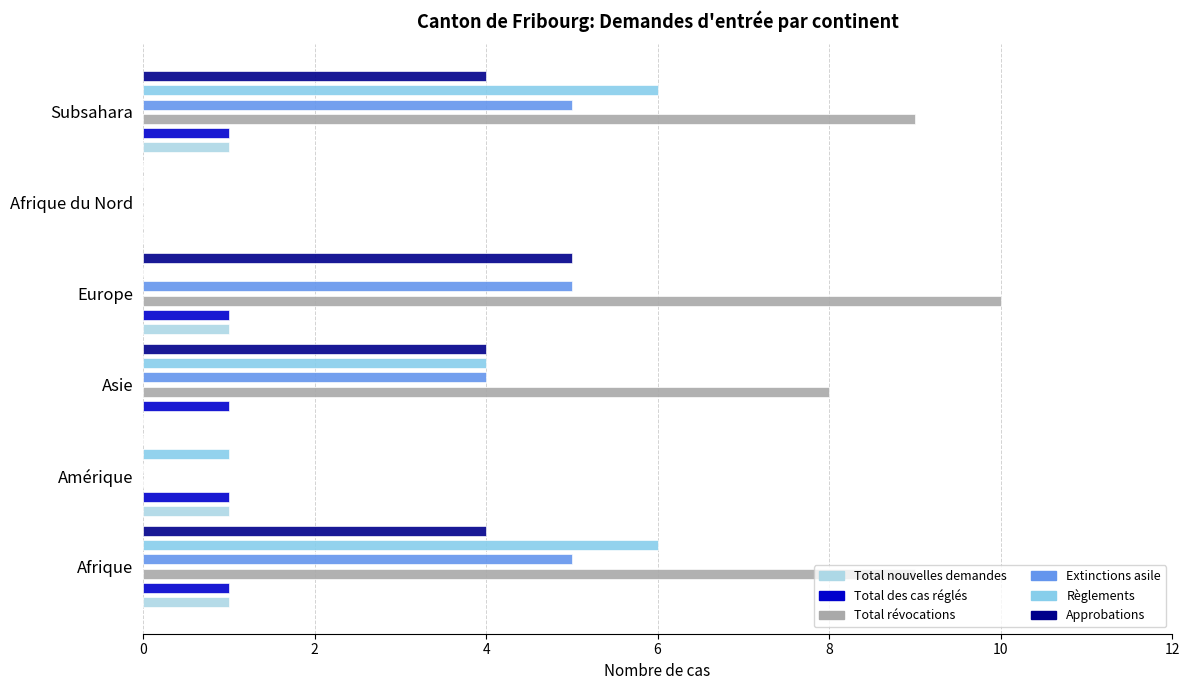

The Total nouvelles demandes series shows 1 at Subsahara. True or false?

False